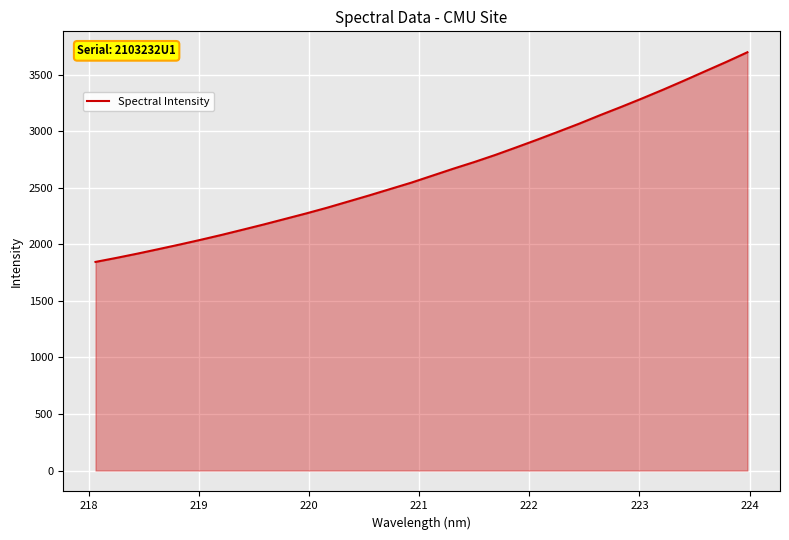

What is the difference between the maximum and minimum values?

1853.4